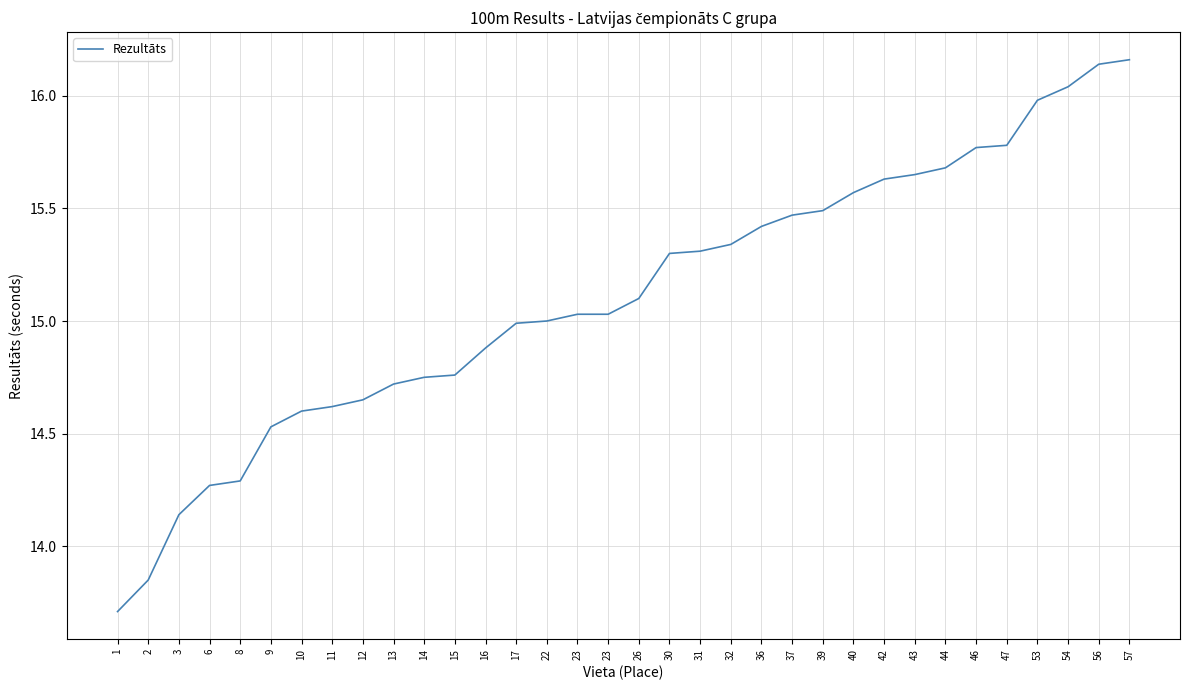

At which category does the chart reach its minimum across all series?

1